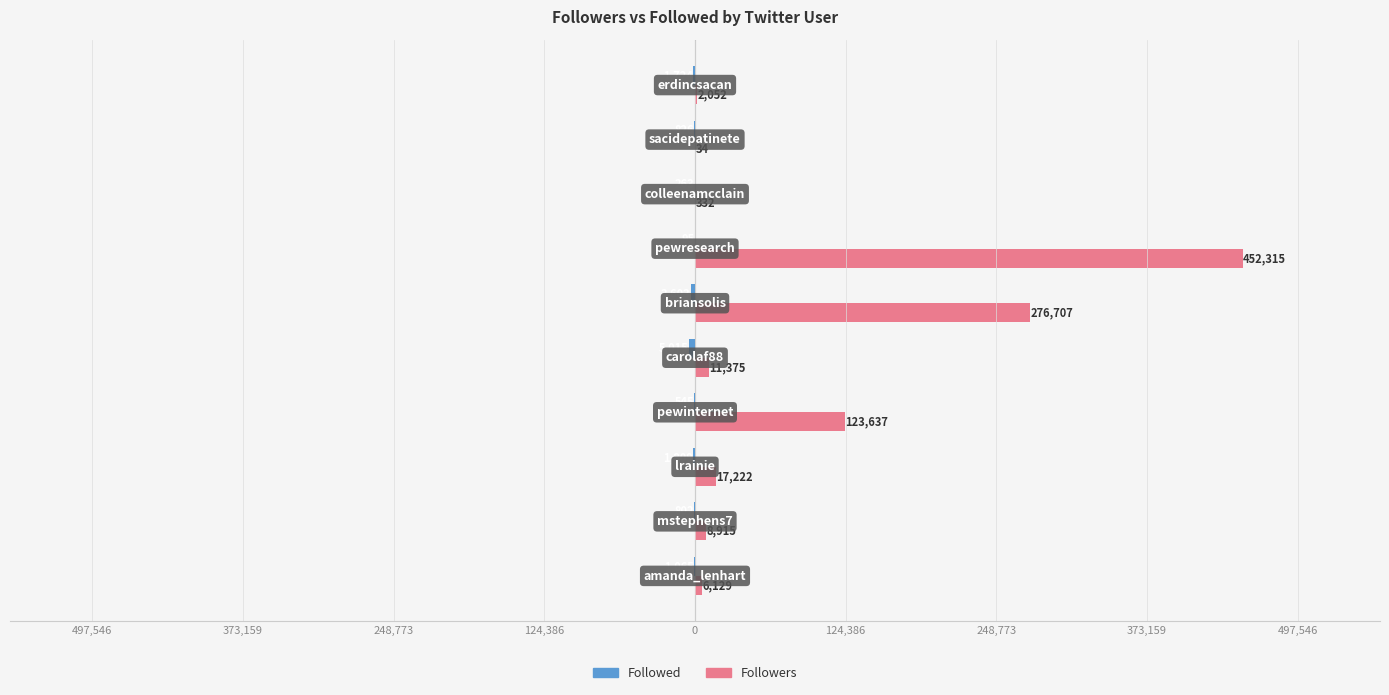

What are all the series names shown in the legend?

Followed, Followers